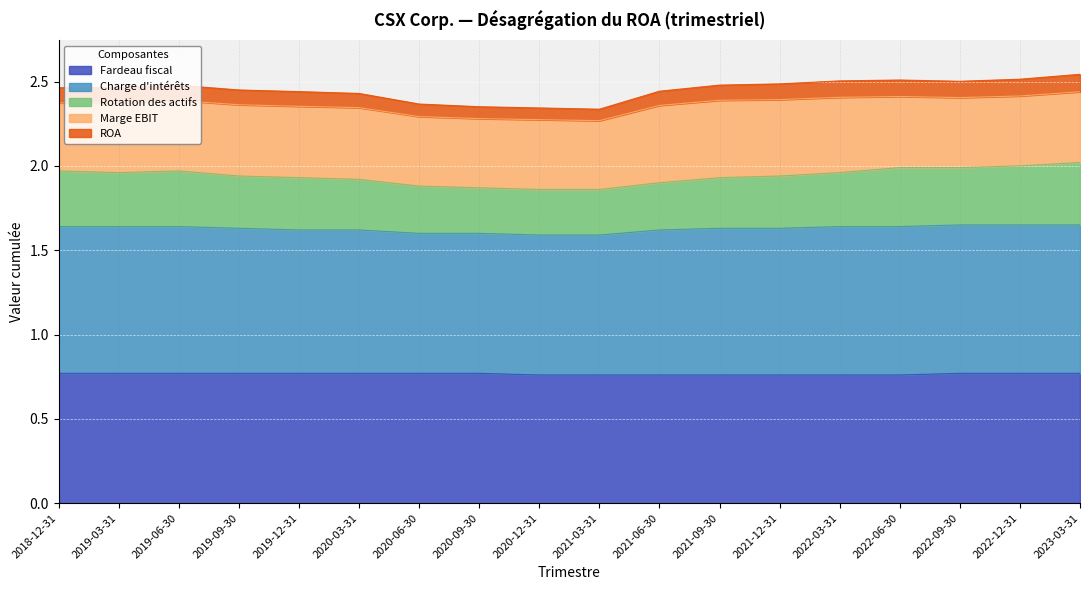

What value does the ROA series have at 2019-12-31?

2.4